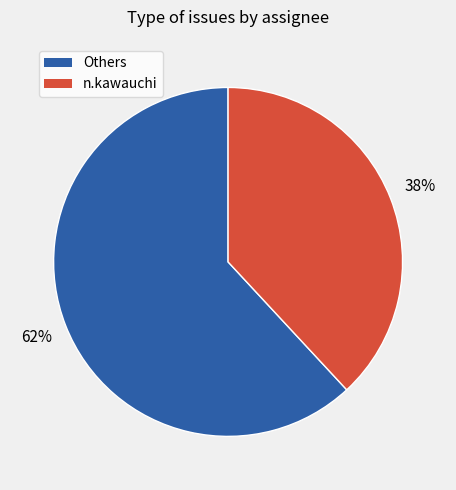

Count the number of slices in the pie.

2